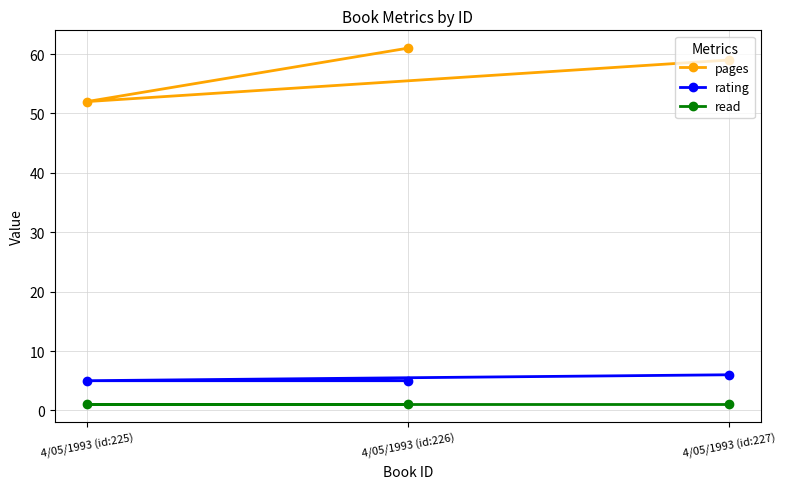

Reading left to right, extract all data points from this chart.

pages: 4/05/1993 (id:225)=52	4/05/1993 (id:226)=61	4/05/1993 (id:227)=59
rating: 4/05/1993 (id:225)=5	4/05/1993 (id:226)=5	4/05/1993 (id:227)=6
read: 4/05/1993 (id:225)=1	4/05/1993 (id:226)=1	4/05/1993 (id:227)=1